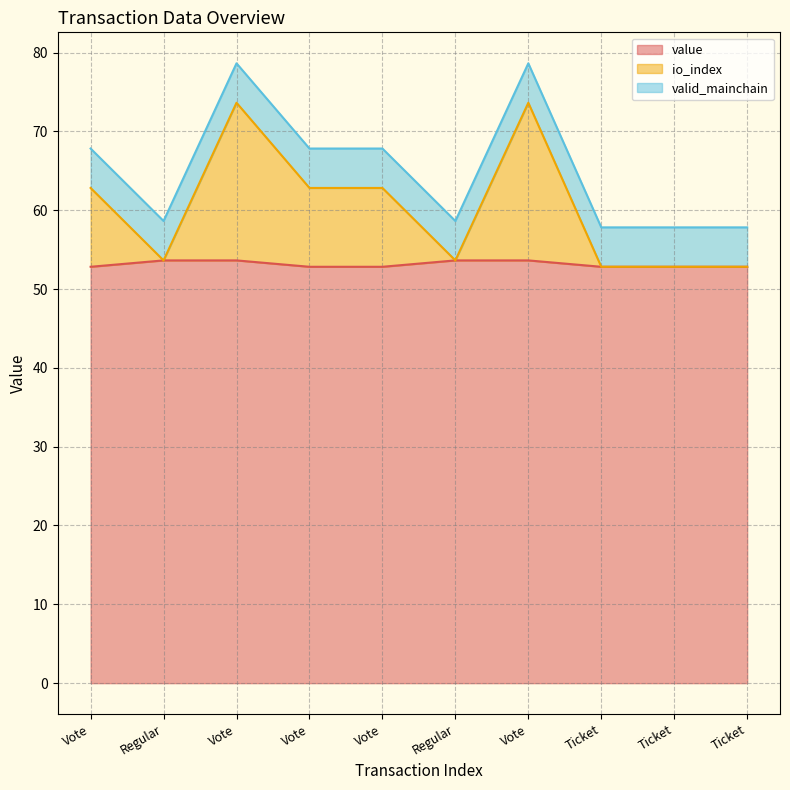

True or false: value has more than 1 interior local peaks.

False